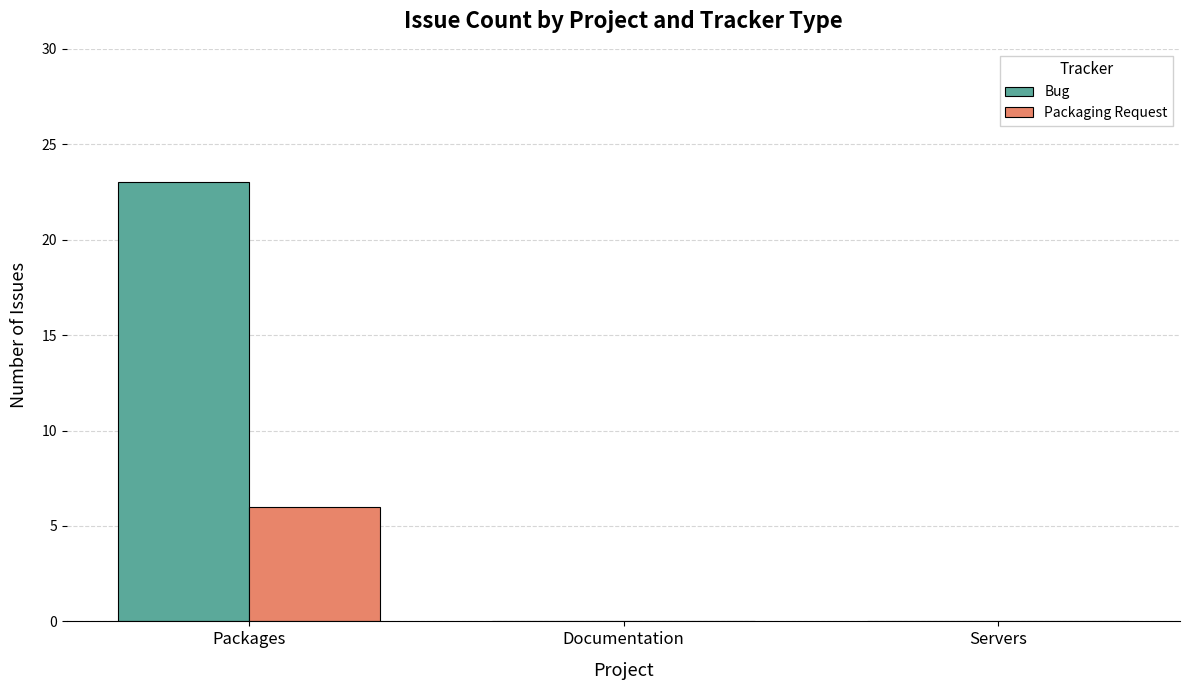

Is it true that Bug equals 38 at Packages?

False